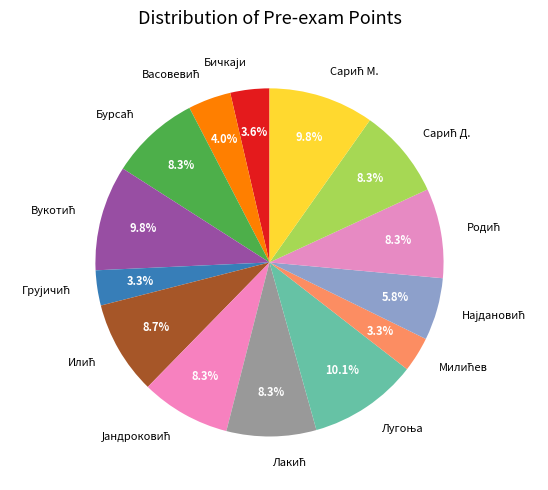

How many segments does this pie chart have?

14